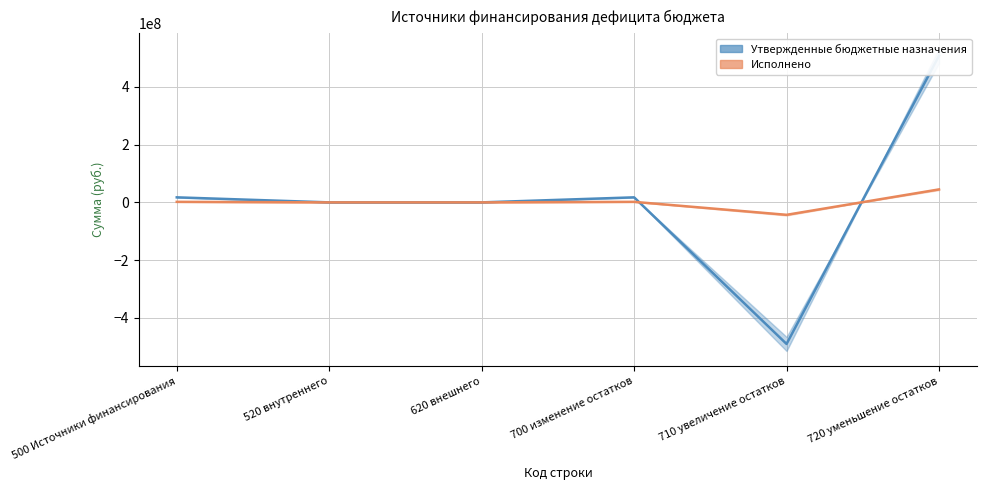

What is the greatest value displayed?

507799971.2